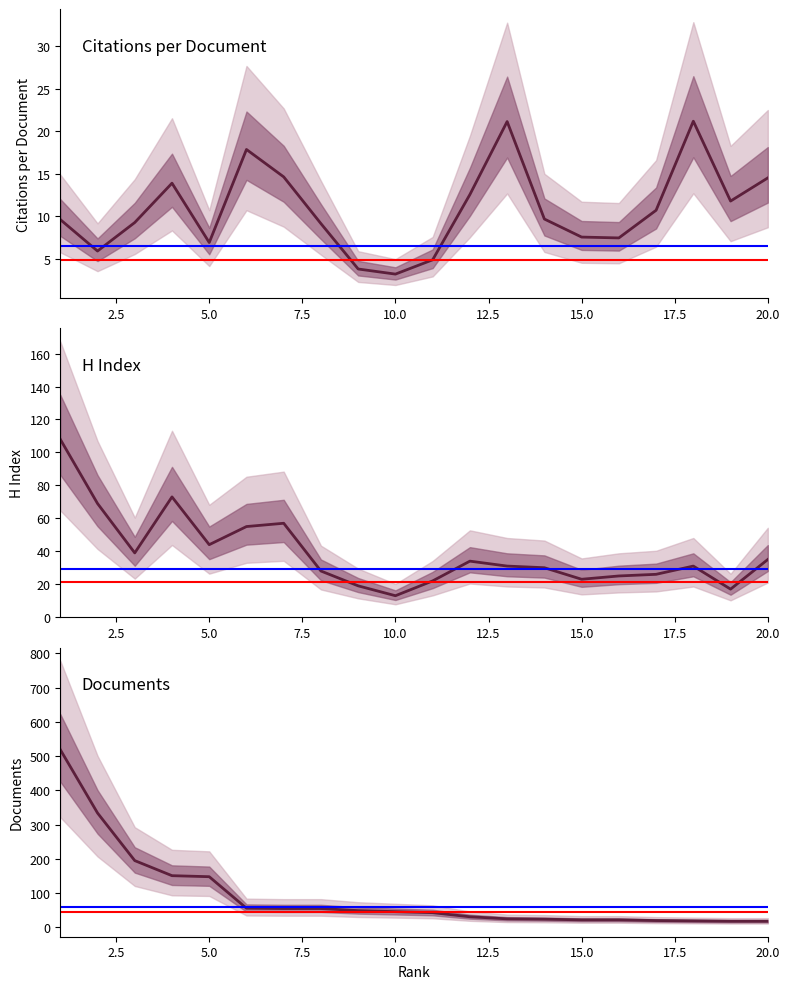

True or false: Documents has a value of 22.0 at 15.

True